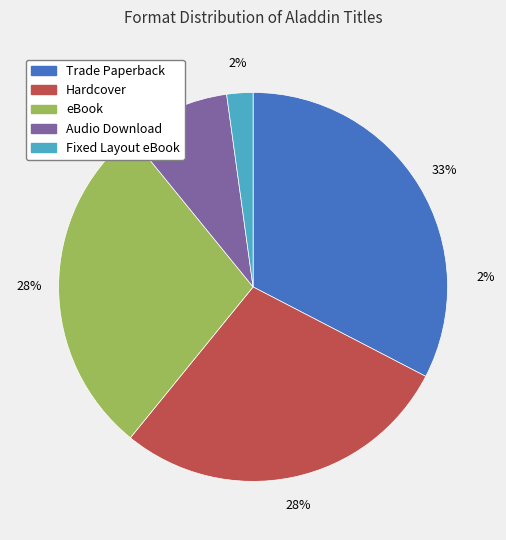

To the nearest percent, what percentage of the pie is Trade Paperback?

33%